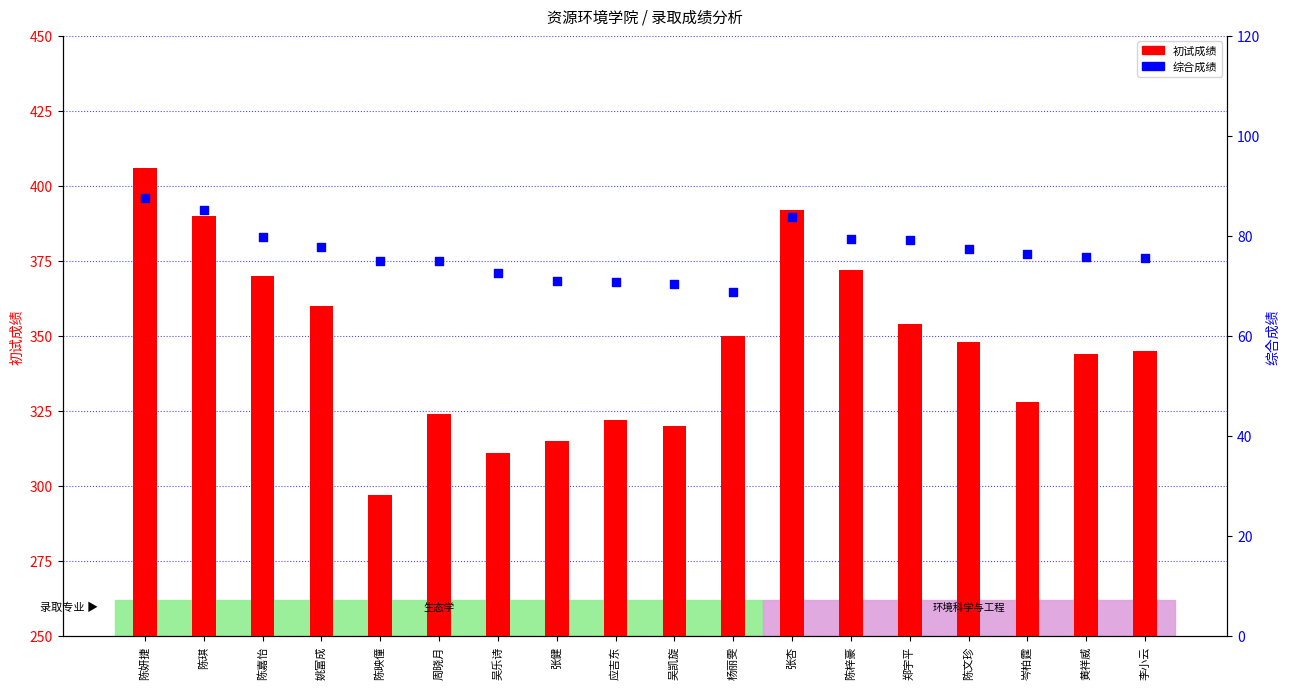

Is the value of 综合成绩 at 陈梓豪 greater than the value of 初试成绩 at 吴乐诗?

No